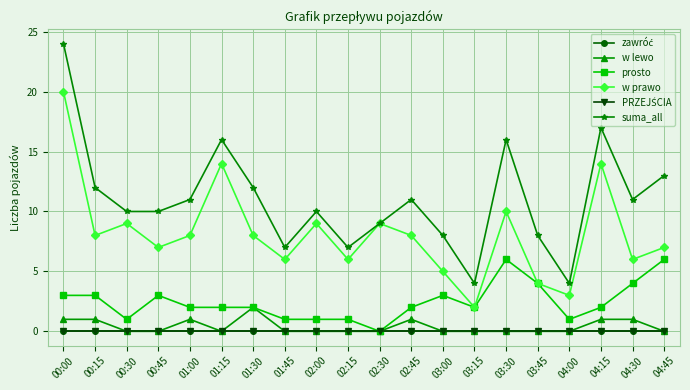

Is this an area chart (filled region under the line)?

No